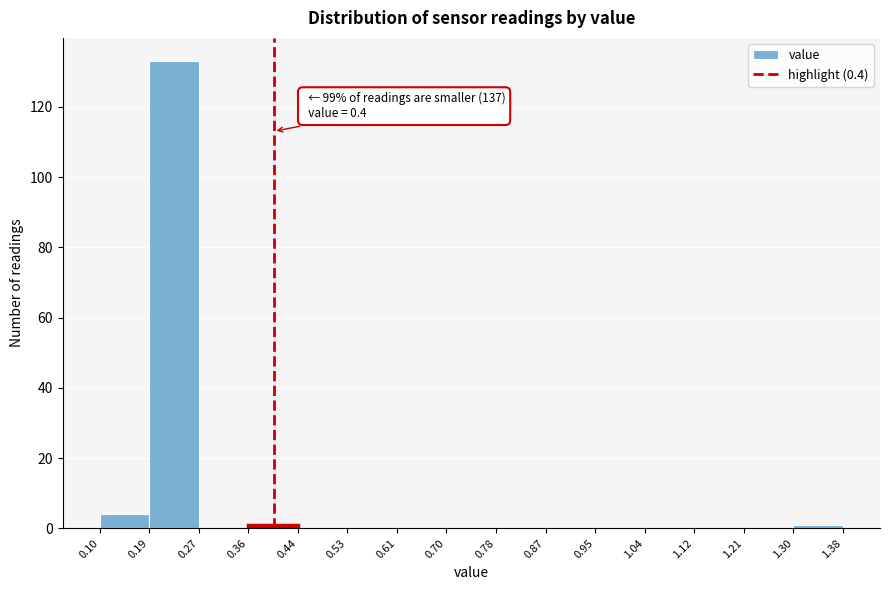

Over which range of the x-axis is the bar tallest?

0.19 to 0.27